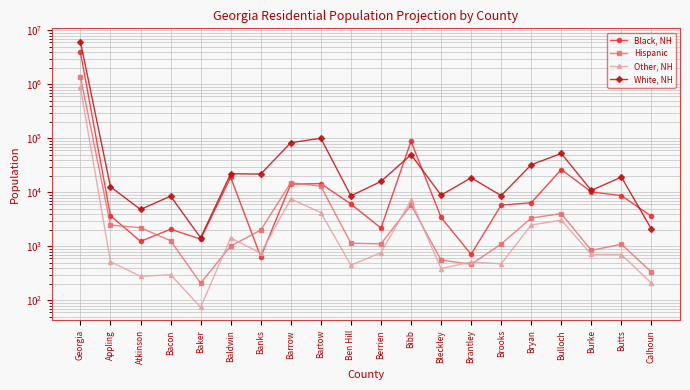

Rank the series at Bryan from highest to lowest value.

White, NH, Black, NH, Hispanic, Other, NH